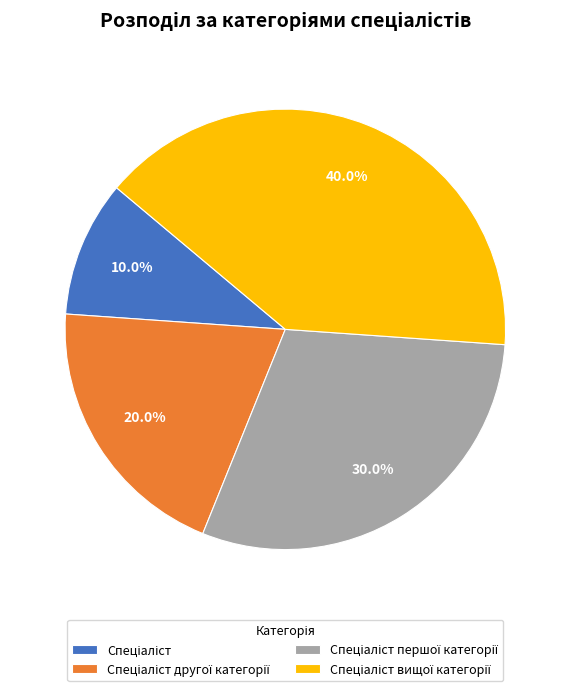

Is there a majority slice in this chart?

No